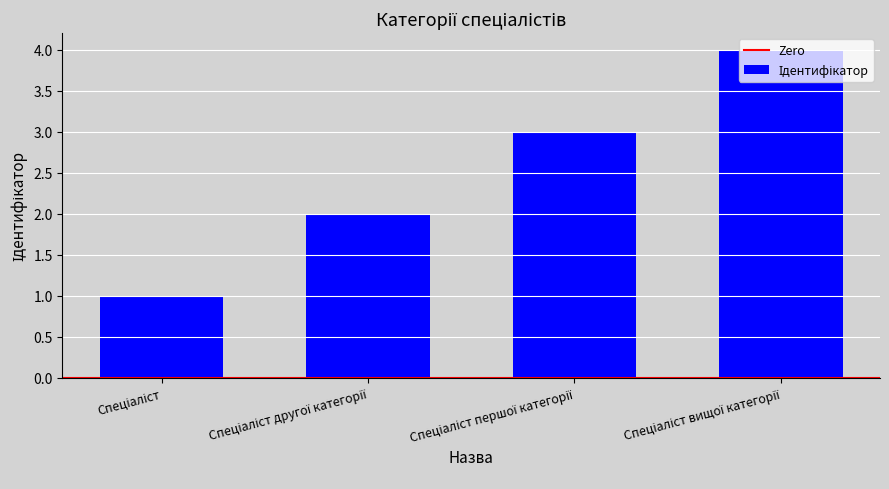

What is the greatest value displayed?

4